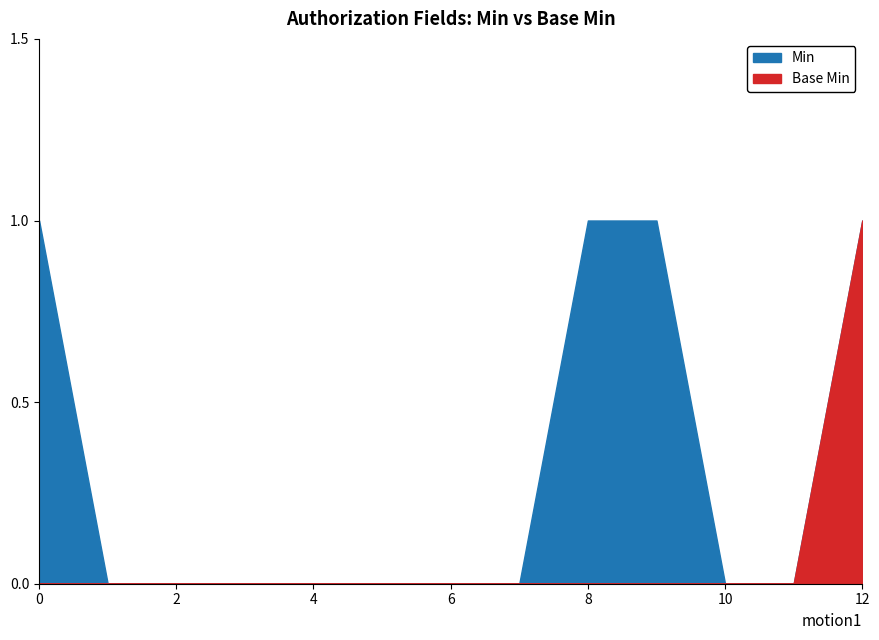

True or false: Min has a value of 0 at Authorization.typeCode.

False